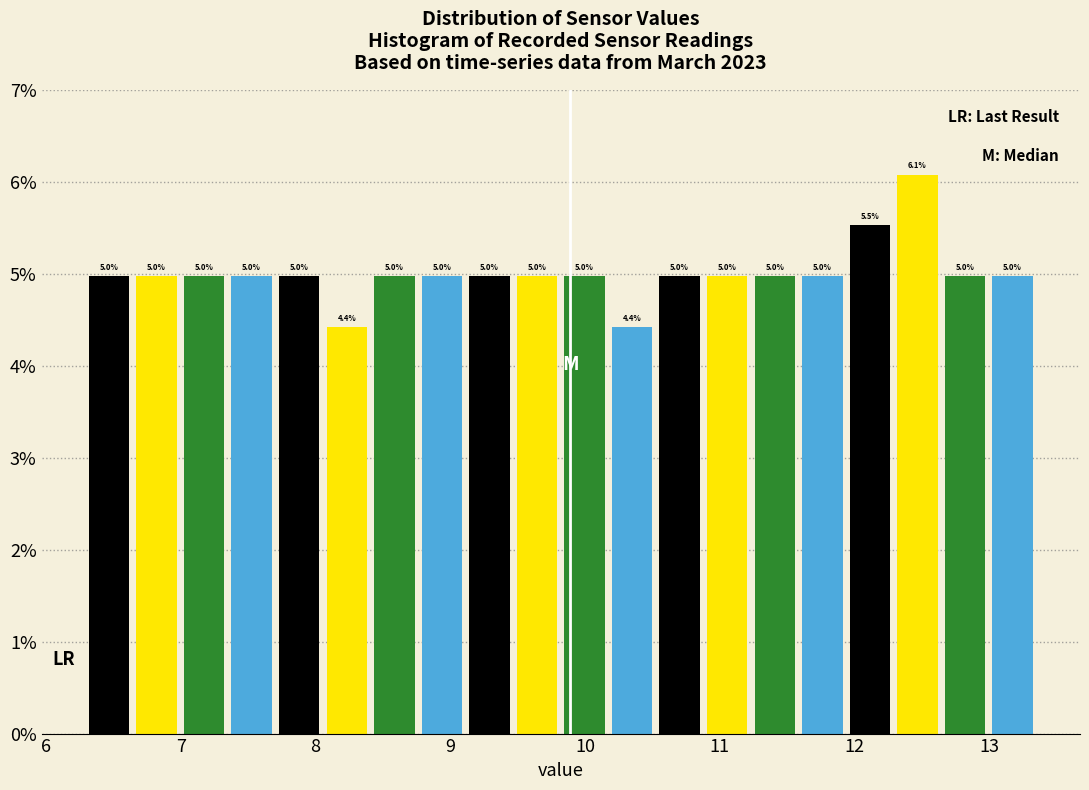

Around what value on the x-axis is the tallest bar? Give the approximate position of its centre, as read against the axis.

12.5